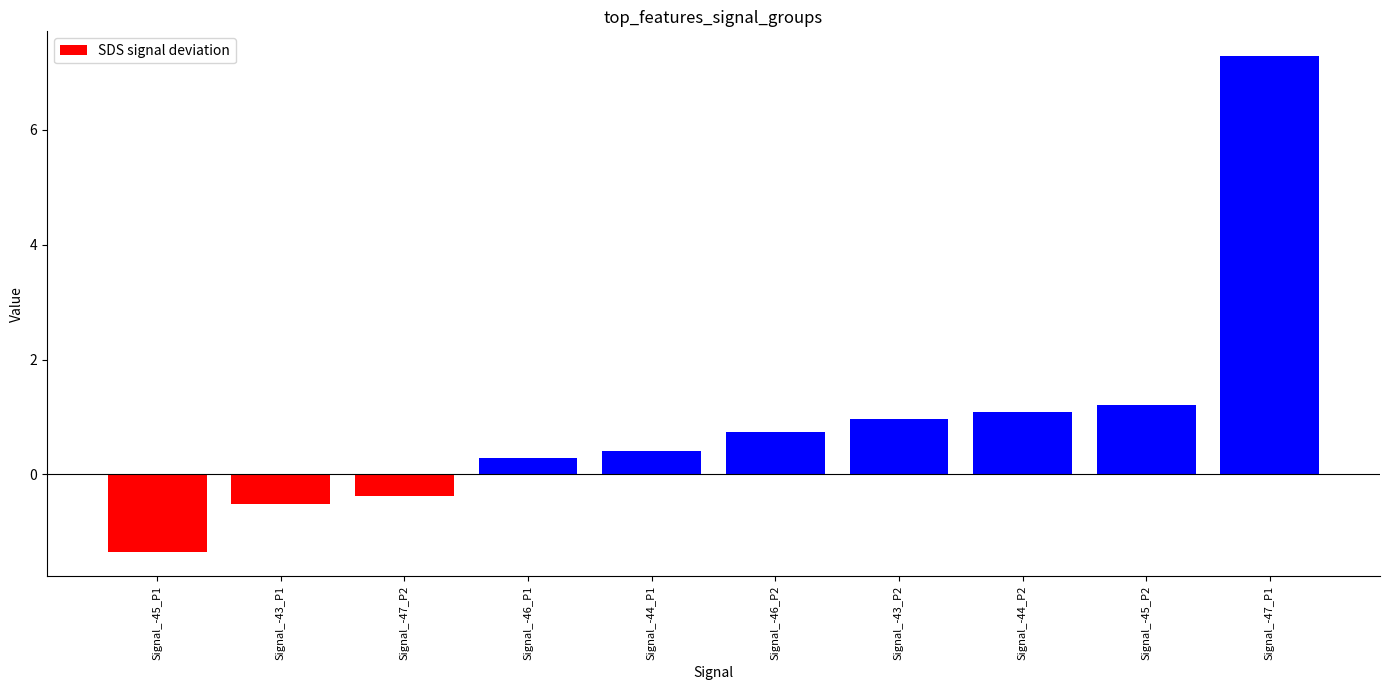

Rank the categories by value from highest to lowest.

Signal_-47_P1, Signal_-45_P2, Signal_-44_P2, Signal_-43_P2, Signal_-46_P2, Signal_-44_P1, Signal_-46_P1, Signal_-47_P2, Signal_-43_P1, Signal_-45_P1